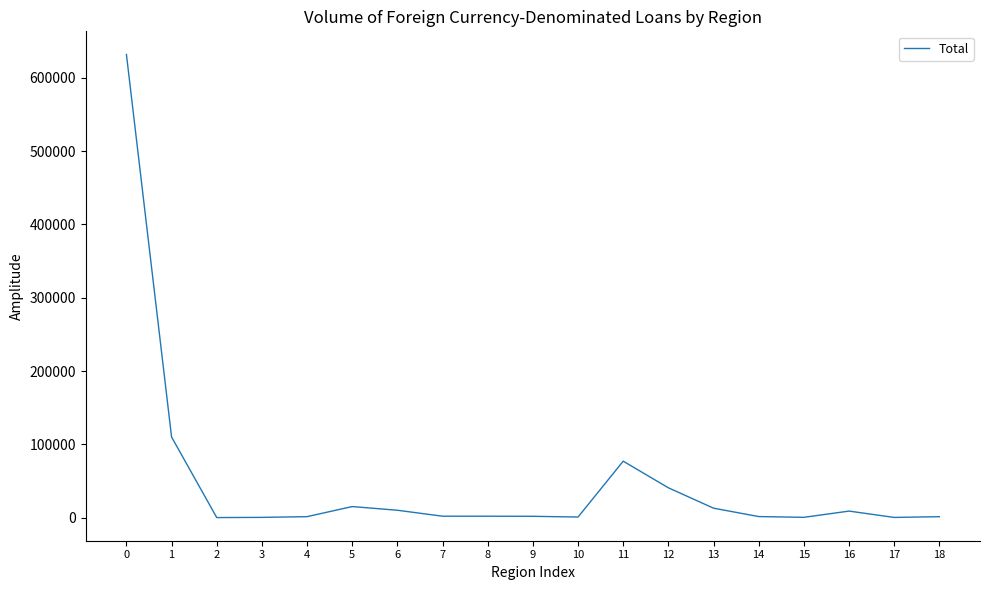

How many series are shown in this chart?

1